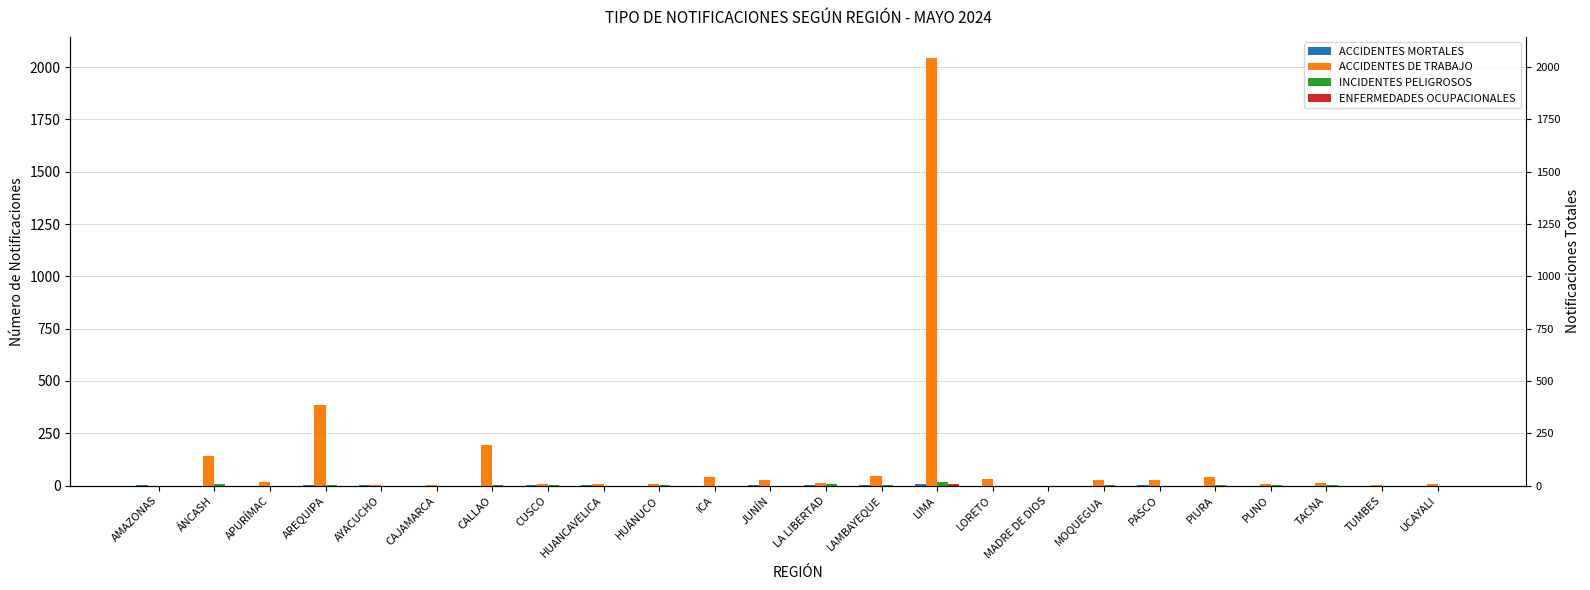

What is the approximate value of ACCIDENTES MORTALES at LA LIBERTAD?

2